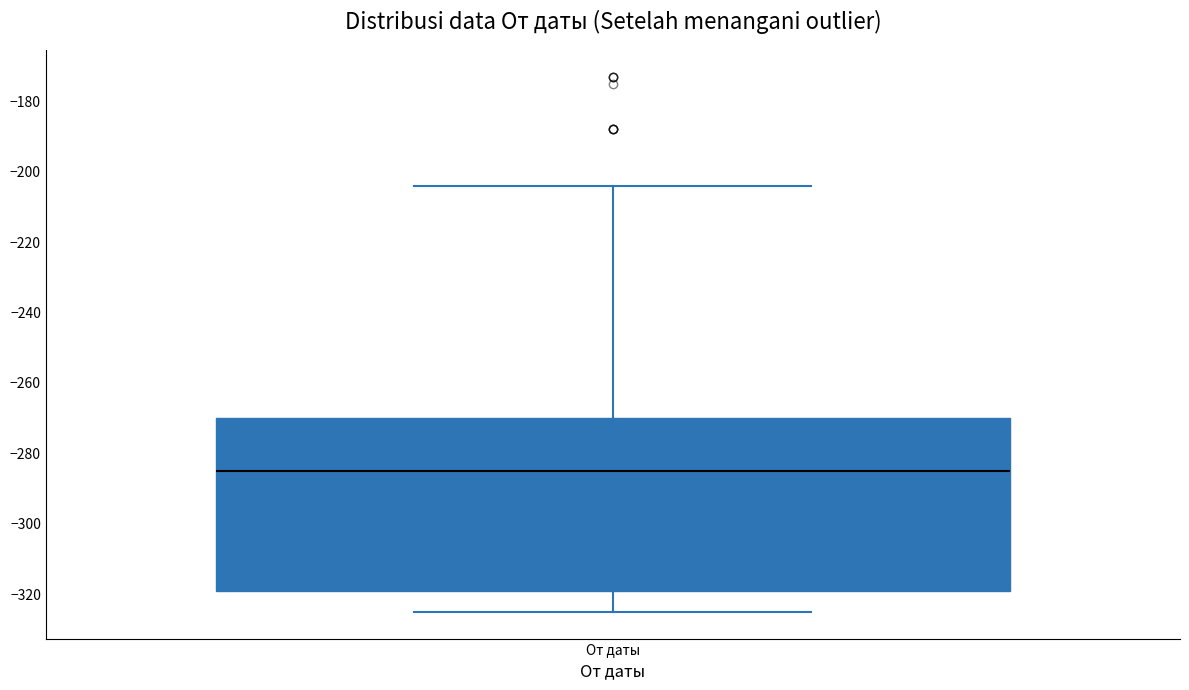

Transcribe this box plot: give where the median line is, the range the box spans, and where the two whiskers end, as read against the y-axis. The values are not printed on the chart, so give them approximately, as read against the axis.

median -284, box -318 to -270, whiskers -324 to -204